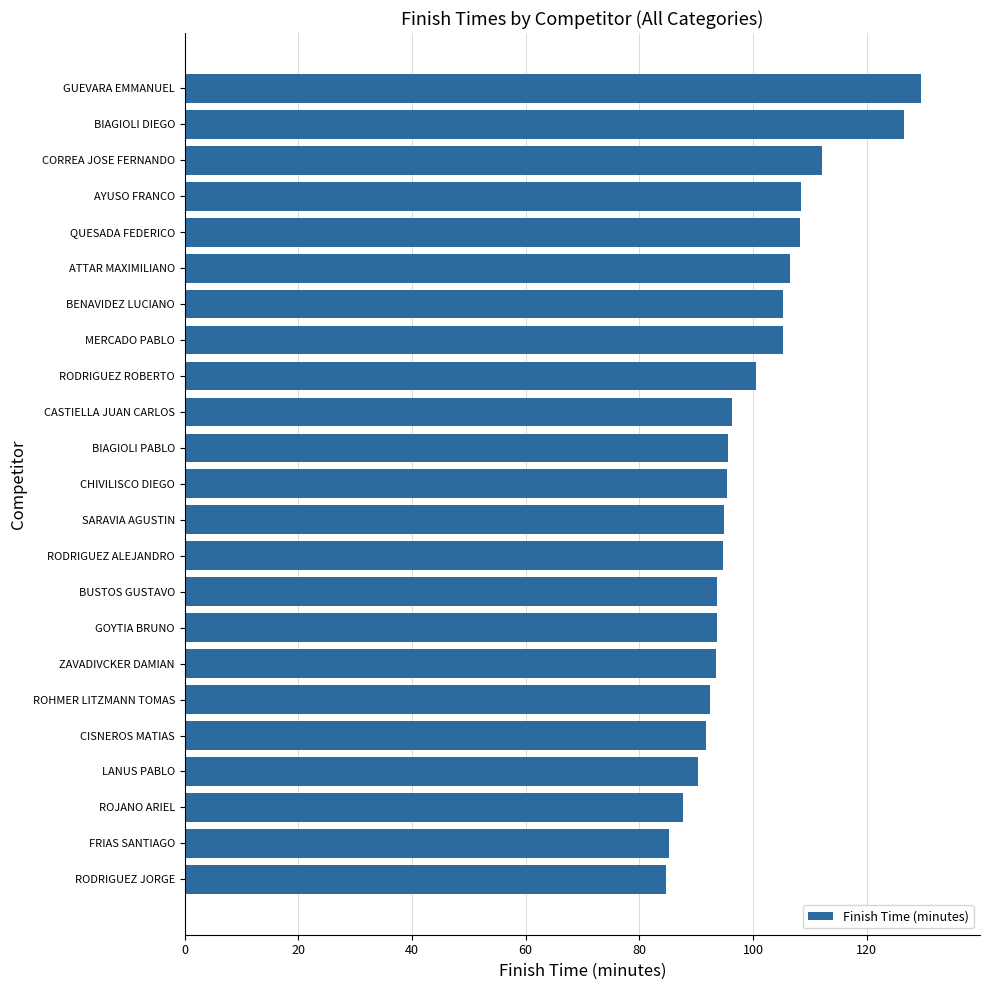

What is the difference between the maximum and minimum values?

44.8